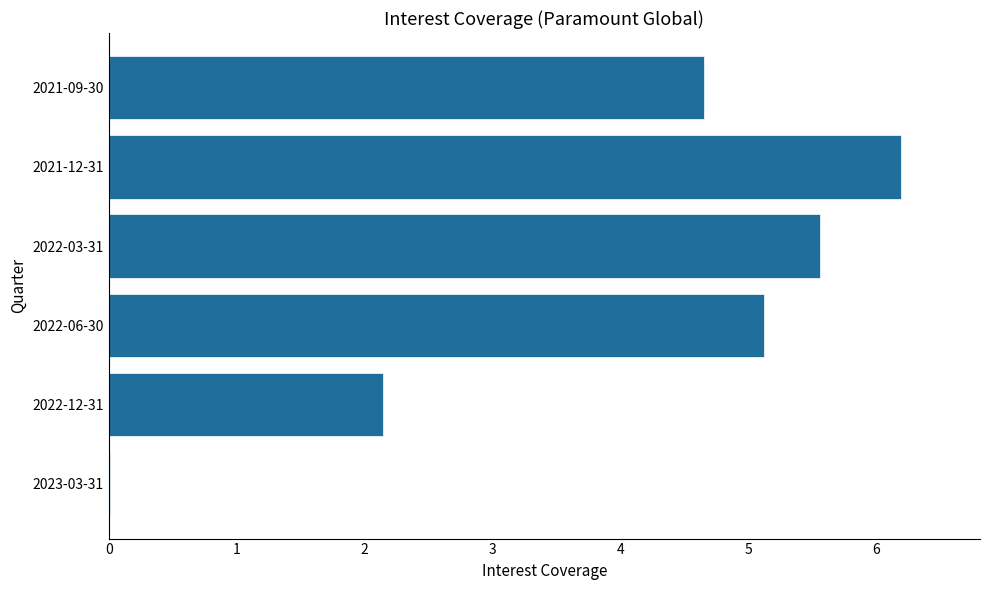

Where is the data nearest to the value 3?

2022-12-31